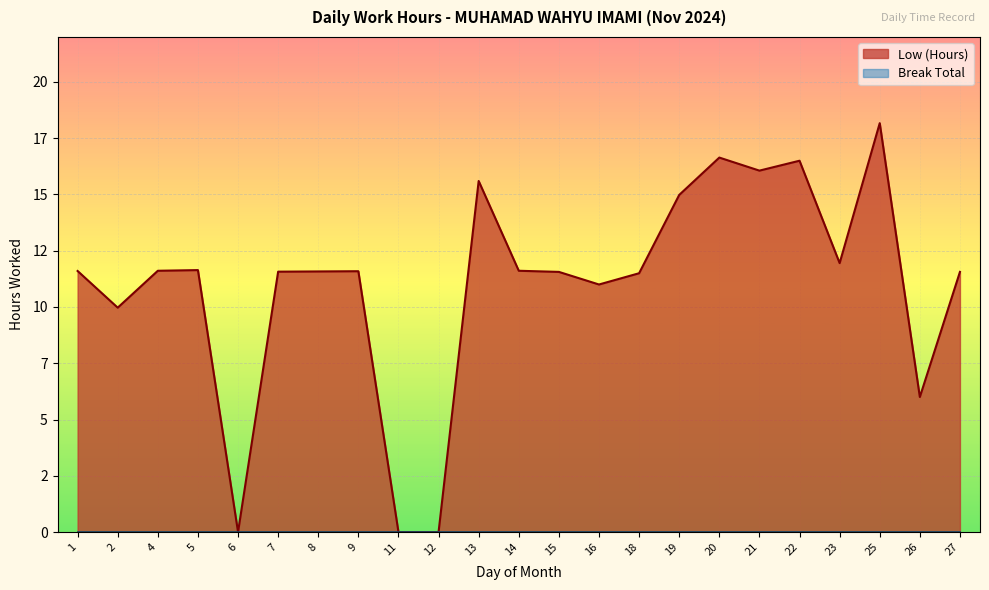

Where is the first local maximum?

5